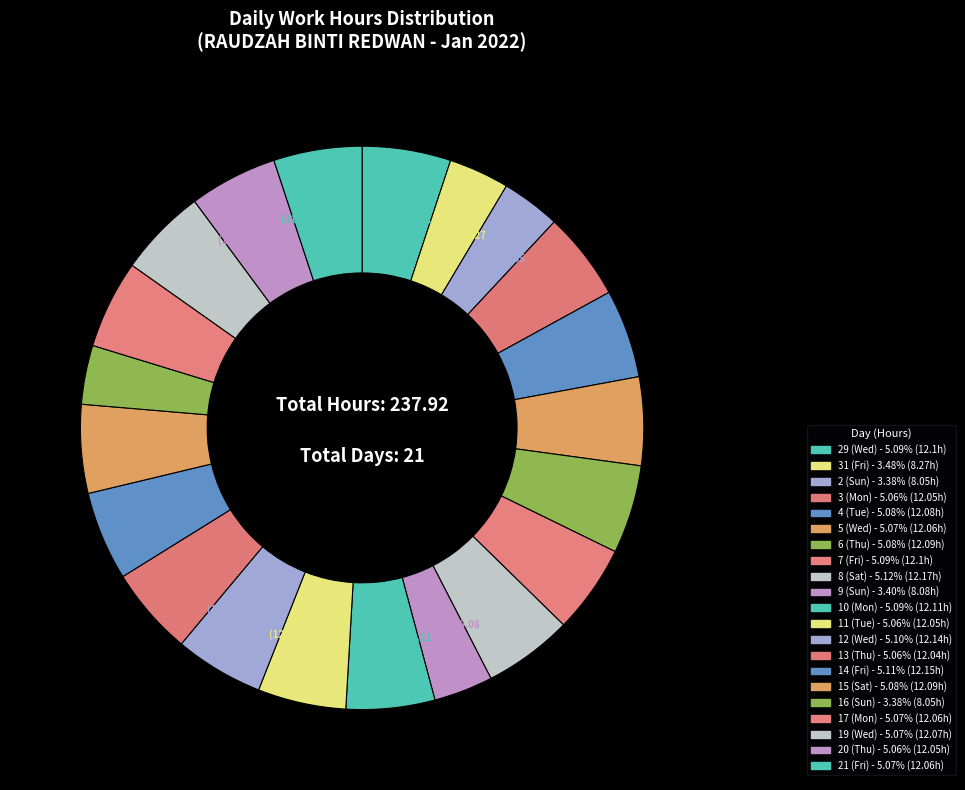

To the nearest percent, what is the difference between the largest and smallest slice percentages?

2%